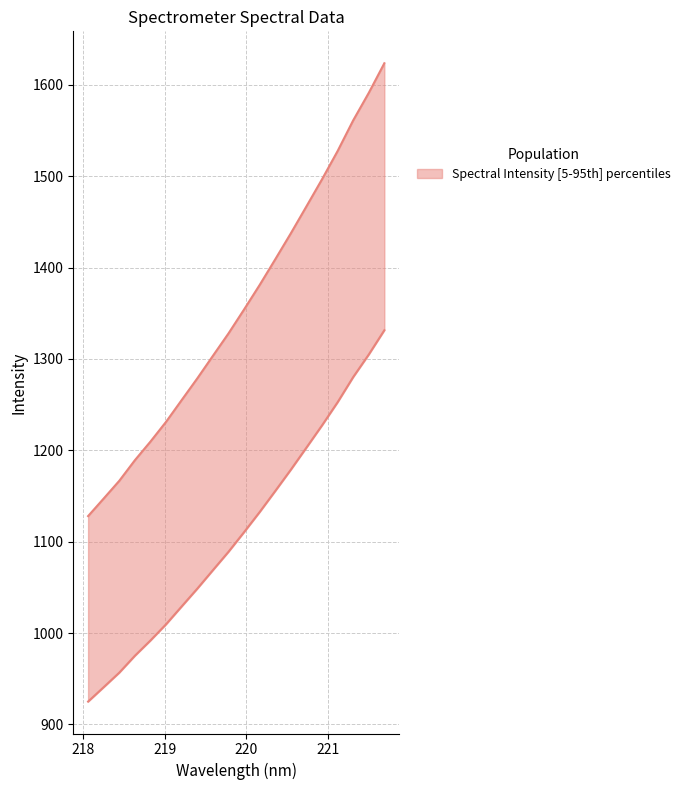

True or false: there are more than 1 points higher than both neighbors.

False